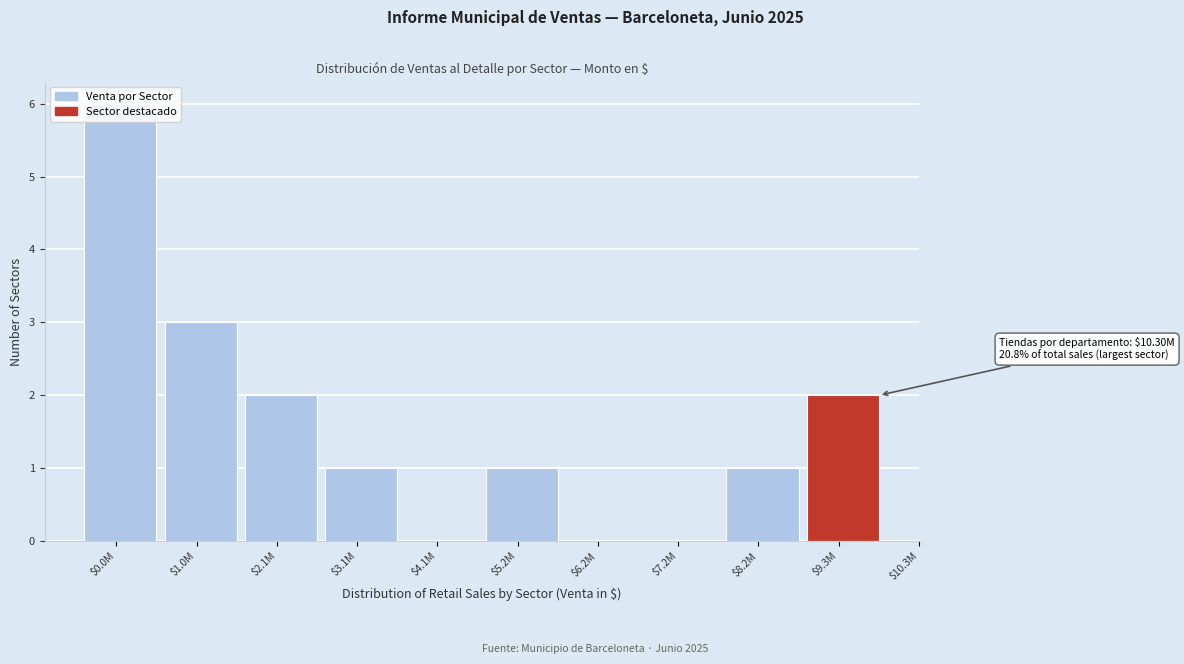

True or false: the data shows 2 at $1.0M.

False